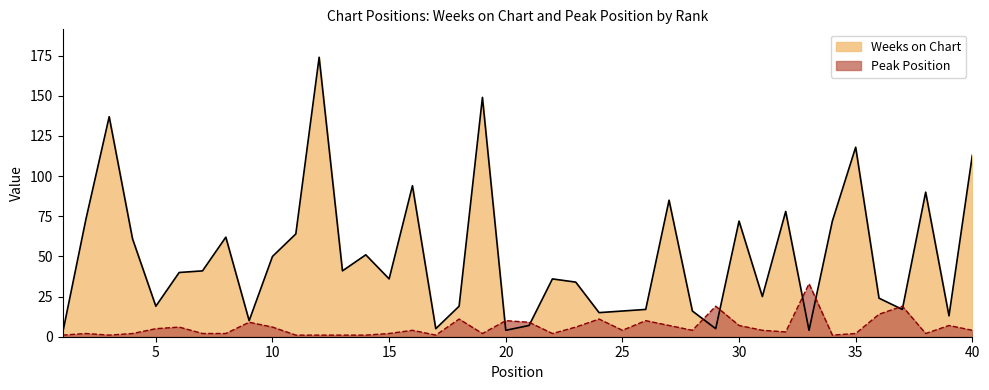

In Weeks on Chart, how many points are higher than both neighbors (excluding endpoints)?

12